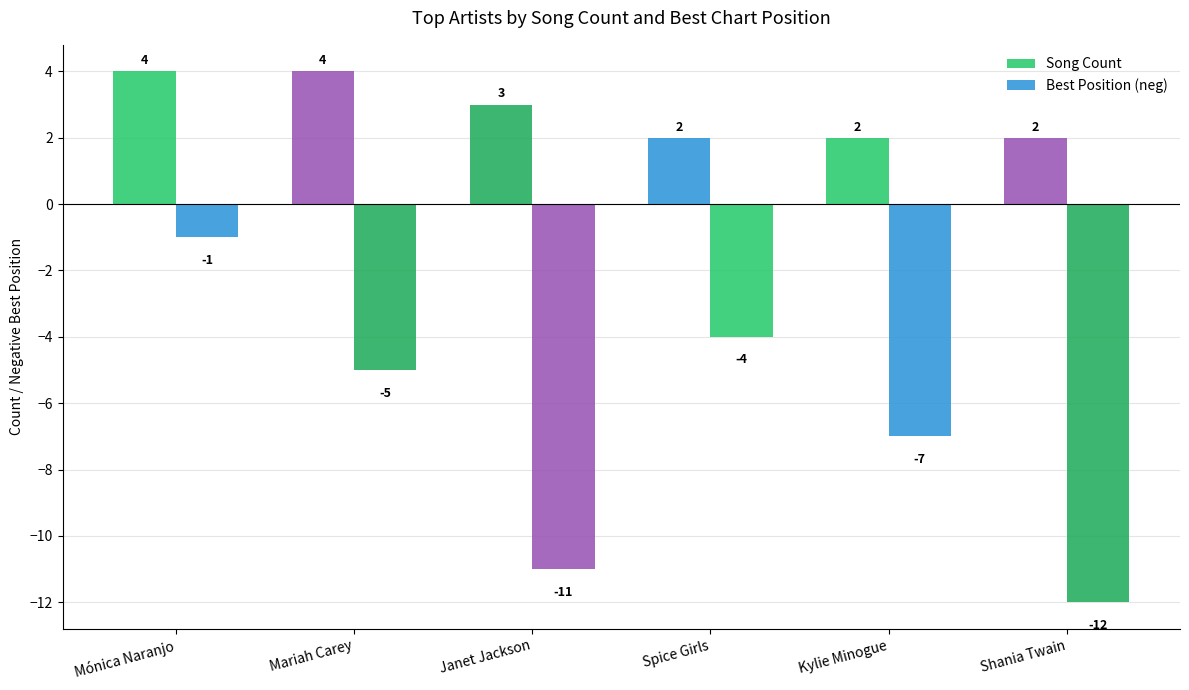

What is the label of the 1st bar from the right?

Shania Twain